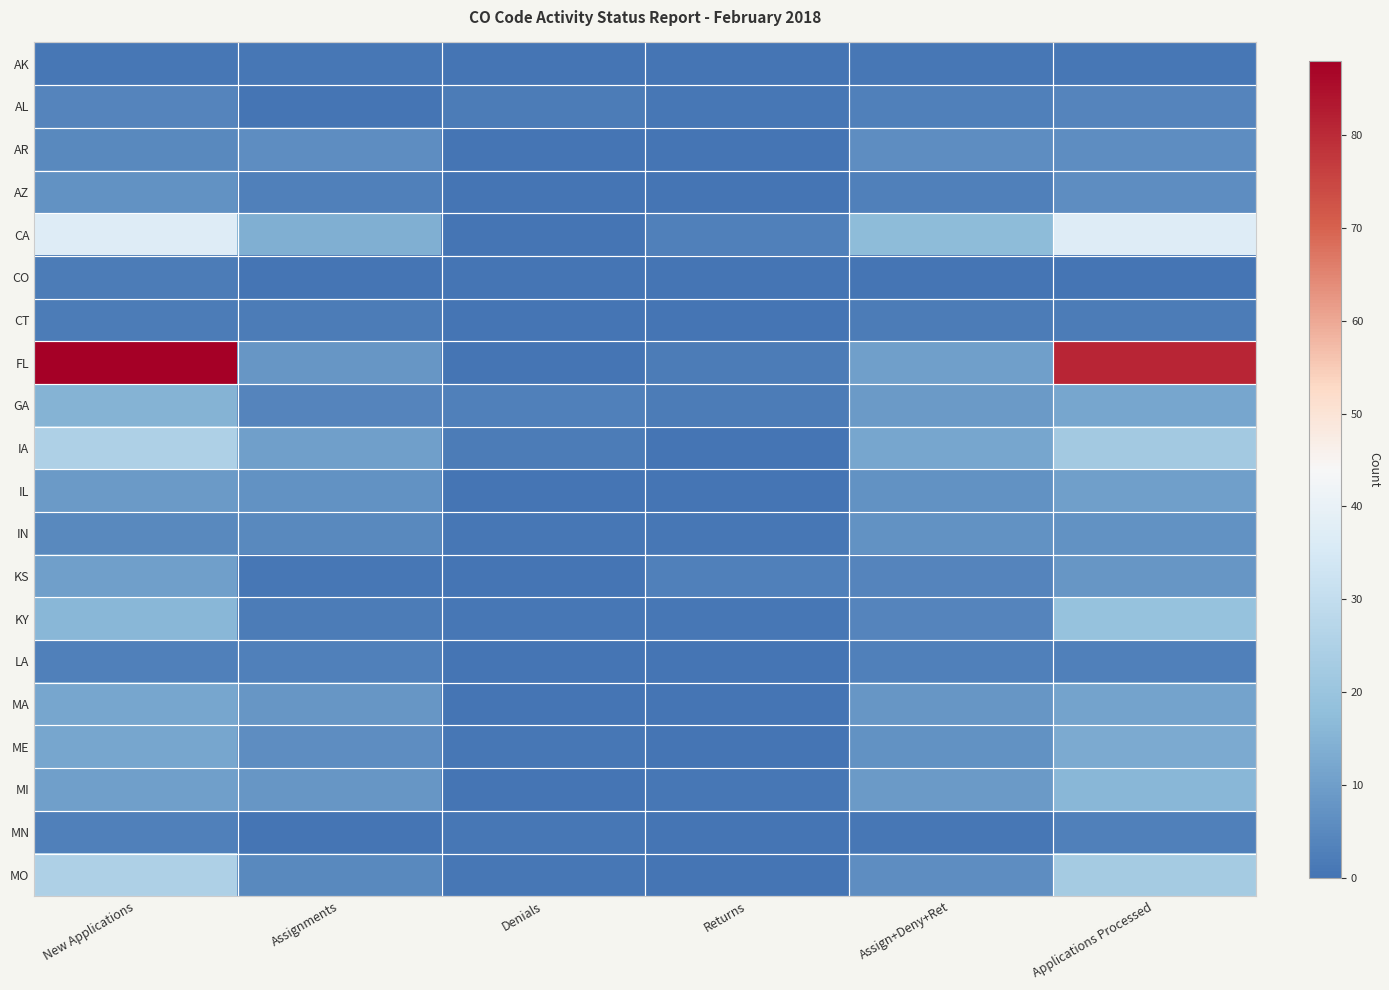

At which category is the sum across all series the highest?

New Applications